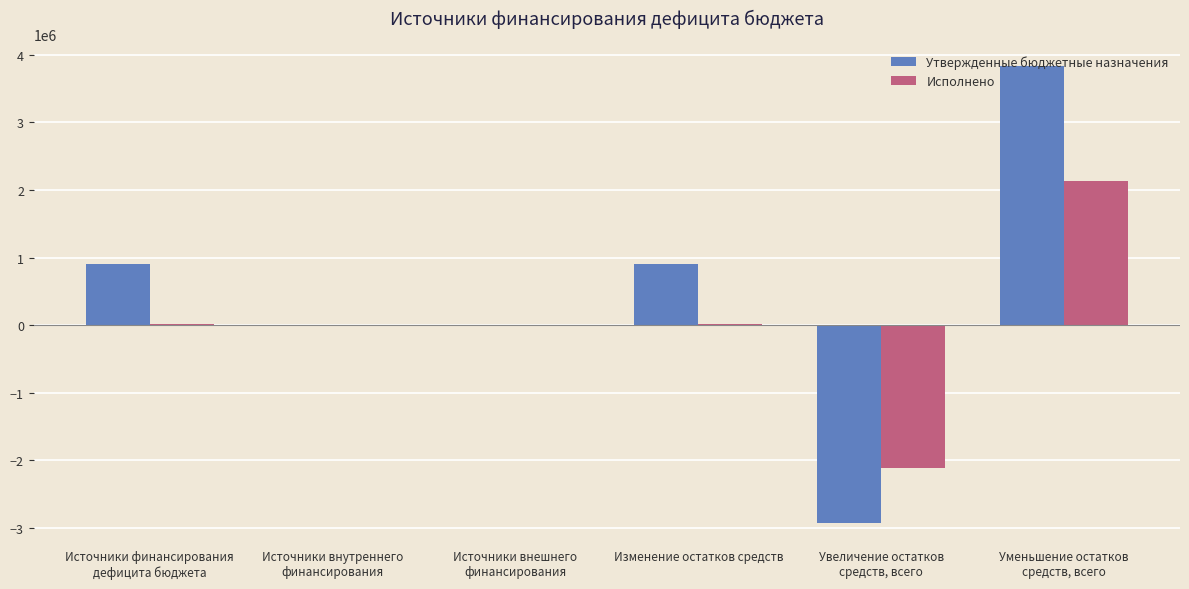

What is the maximum value shown in the chart?

3827942.0